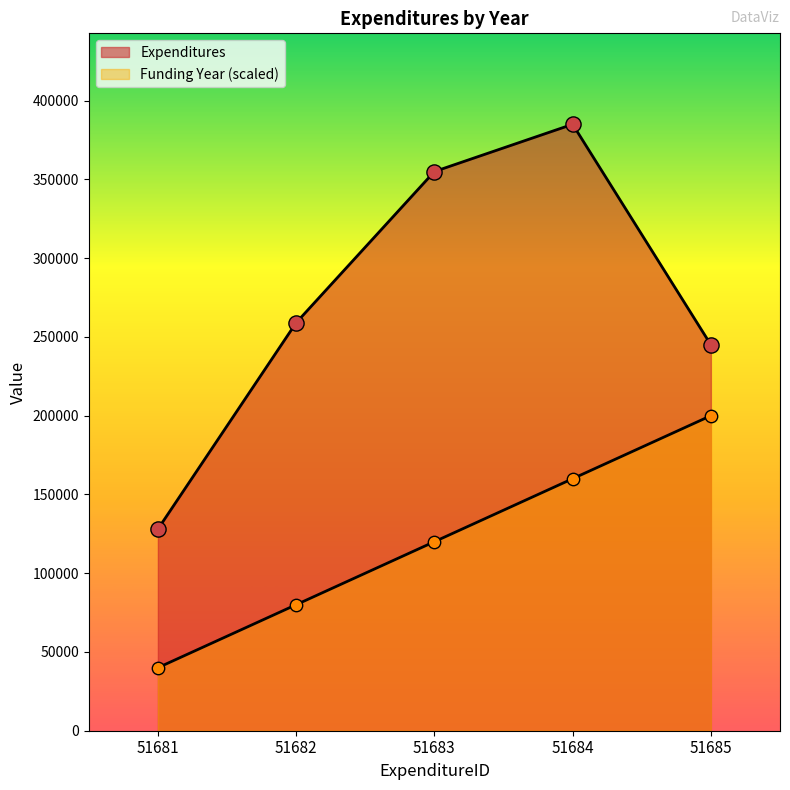

What are all the series names shown in the legend?

Expenditures, Funding Year